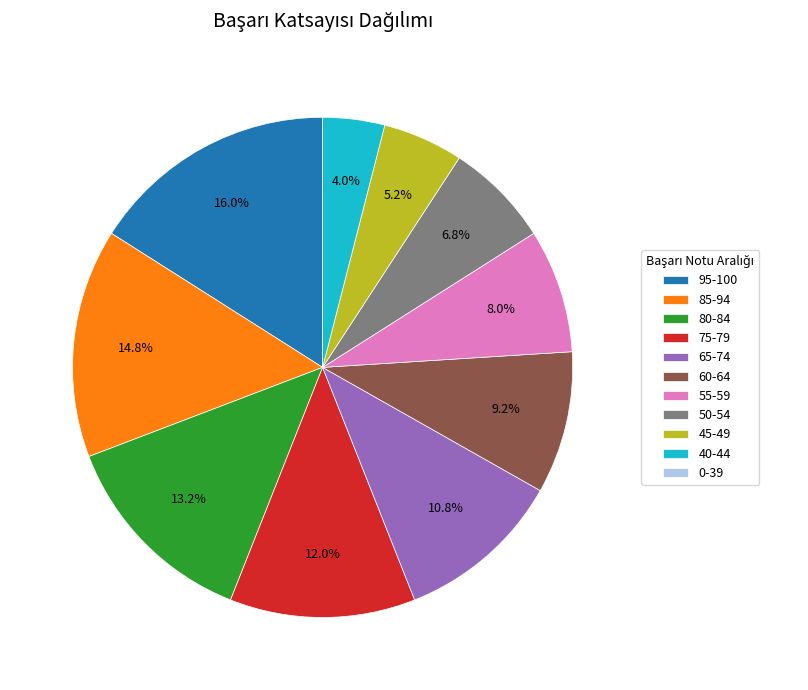

What percentage is NOT represented by 50-54?

93.2%